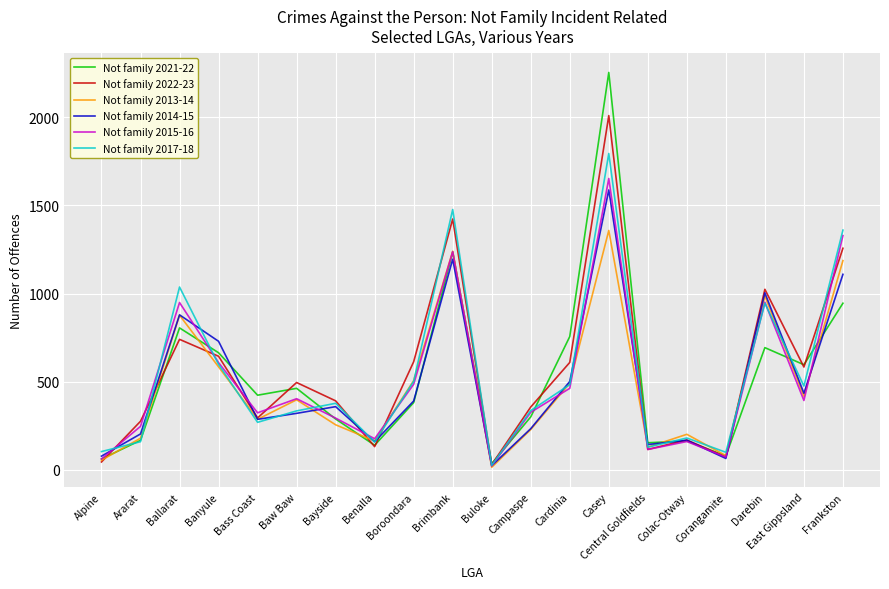

Does the chart have visible grid lines?

Yes